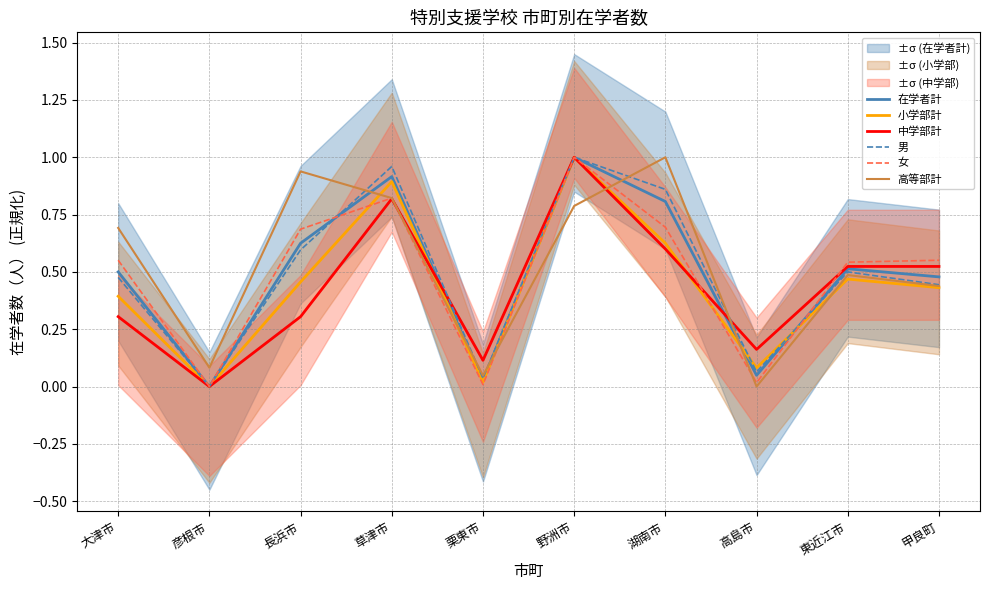

Is this an area chart (filled region under the line)?

No